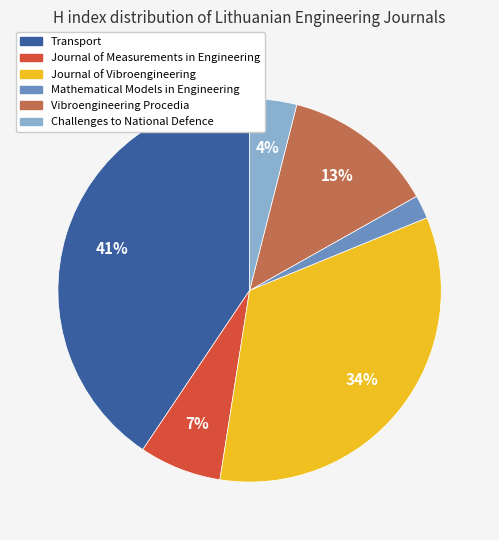

The Journal of Vibroengineering slice represents 34% of the pie. True or false?

True